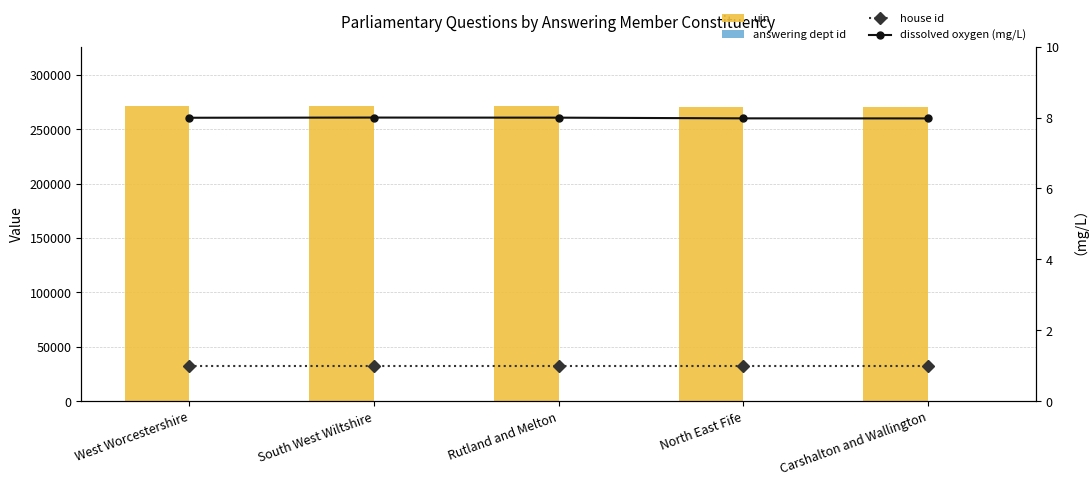

Rank the series by their maximum value, from lowest to highest.

house id, dissolved oxygen (mg/L), answering dept id, uin